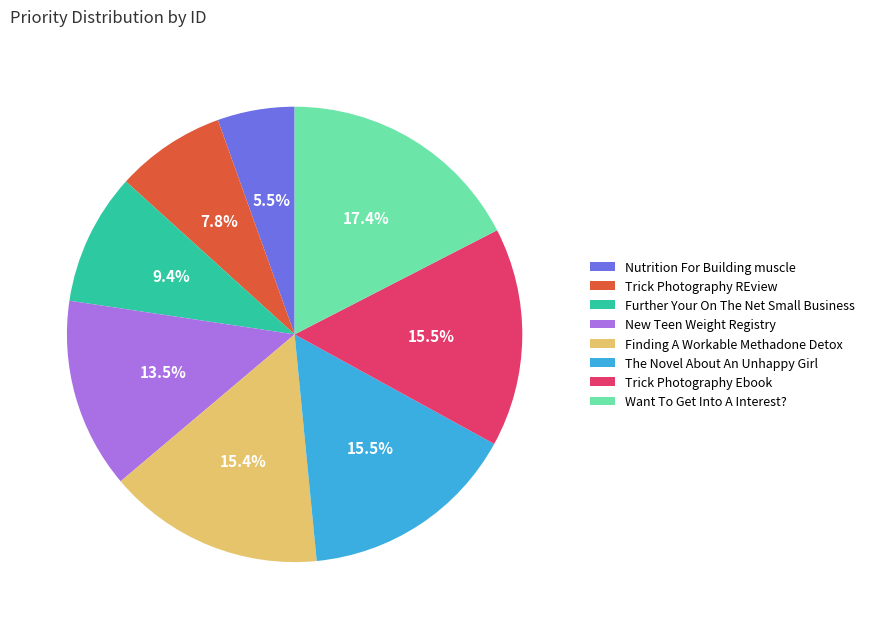

What portion of the pie excludes Further Your On The Net Small Business?

90.6%